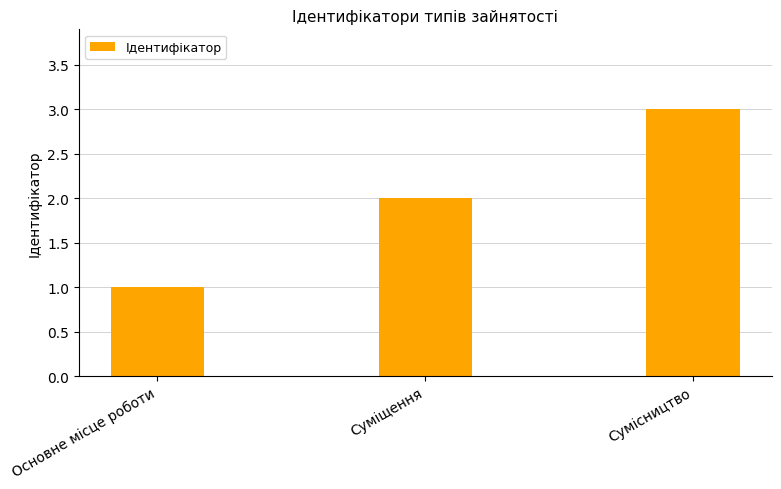

At which category does the chart reach its minimum across all series?

Основне місце роботи